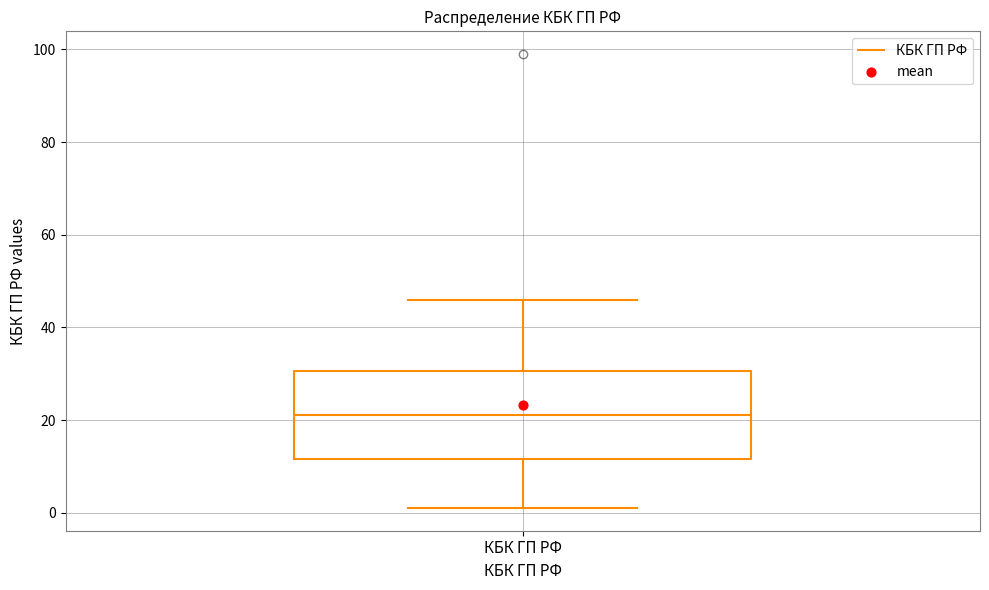

Where does the upper whisker of the box for КБК ГП РФ end on the y-axis? The values are not printed on the chart, so give them approximately, as read against the axis.

46